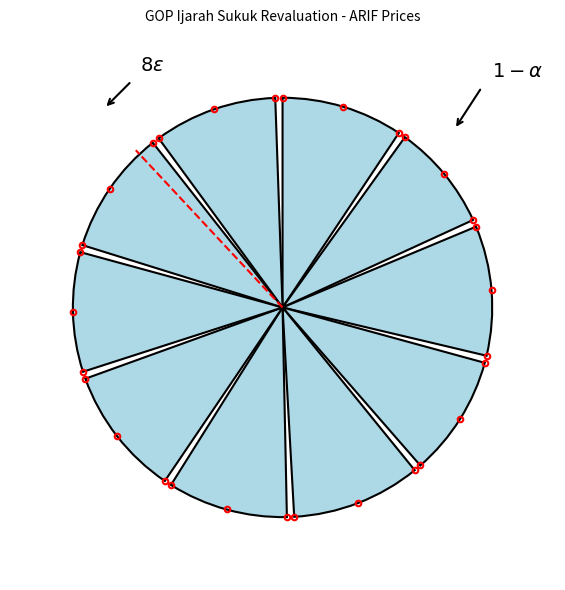

True or false: 0.0 accounts for 0% of the total.

True